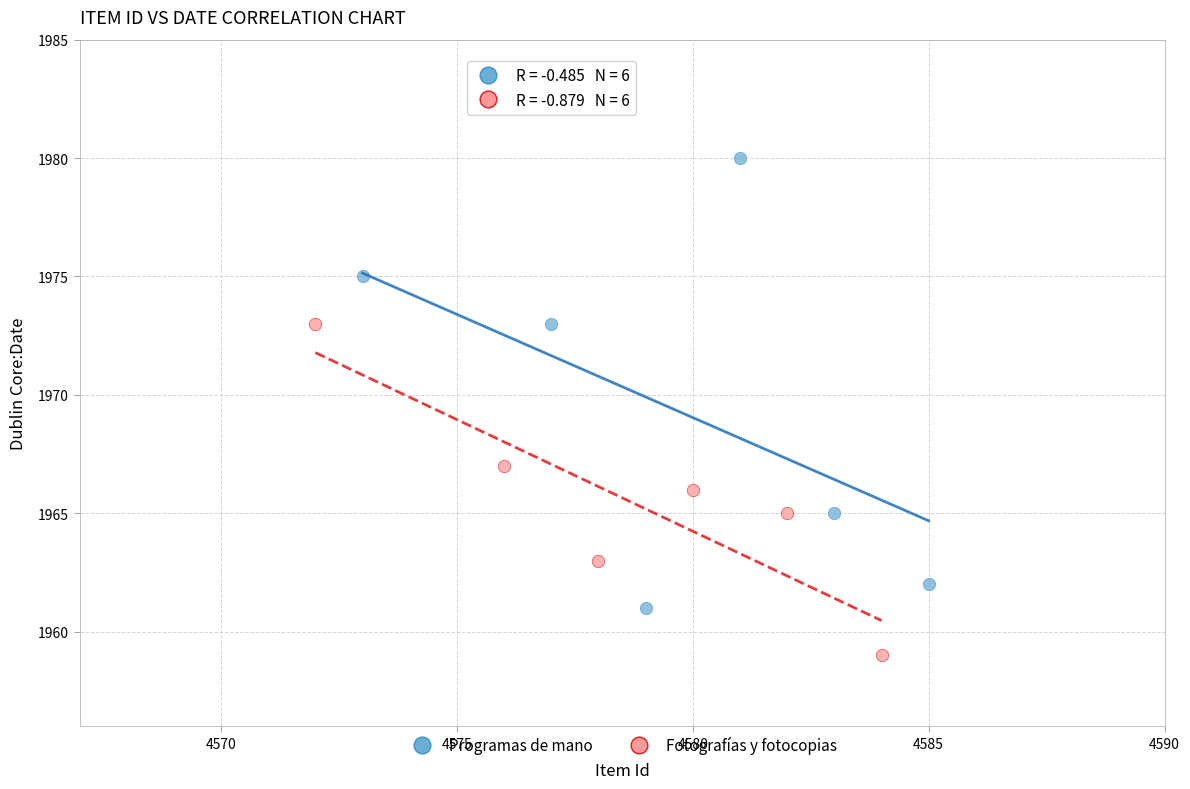

What are all the series names shown in the legend?

Programas de mano, Fotografías y fotocopias